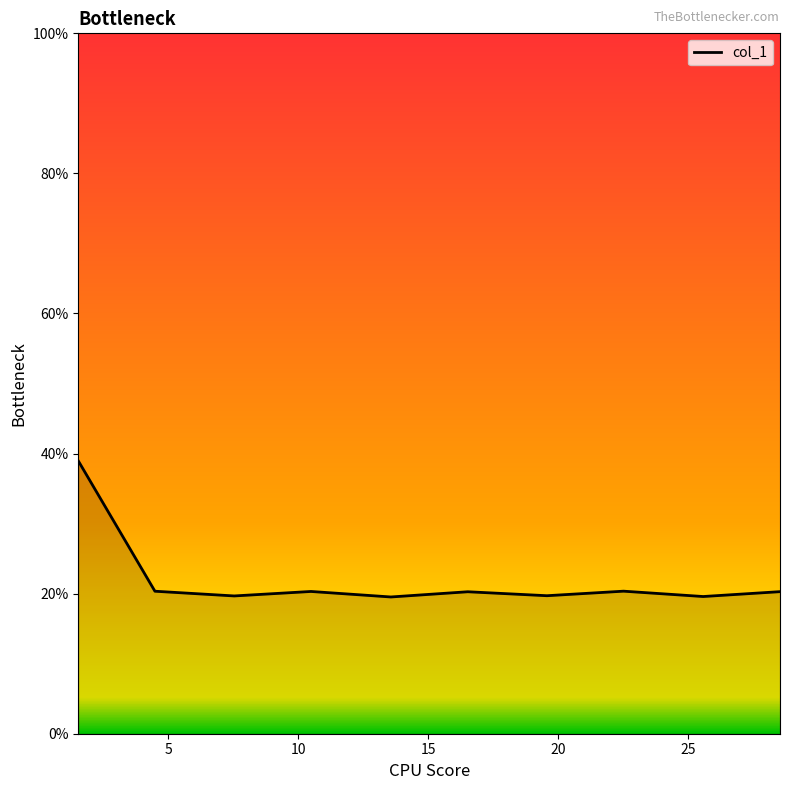

What is the smallest value displayed?

19.5